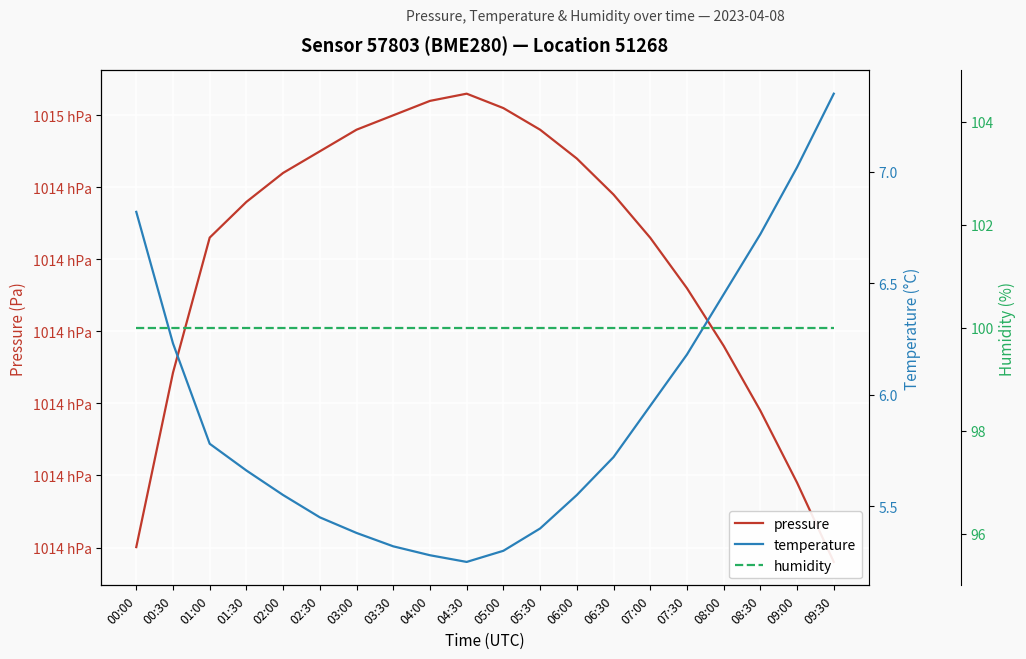

Between 00:00 and 02:30, which is larger?

02:30